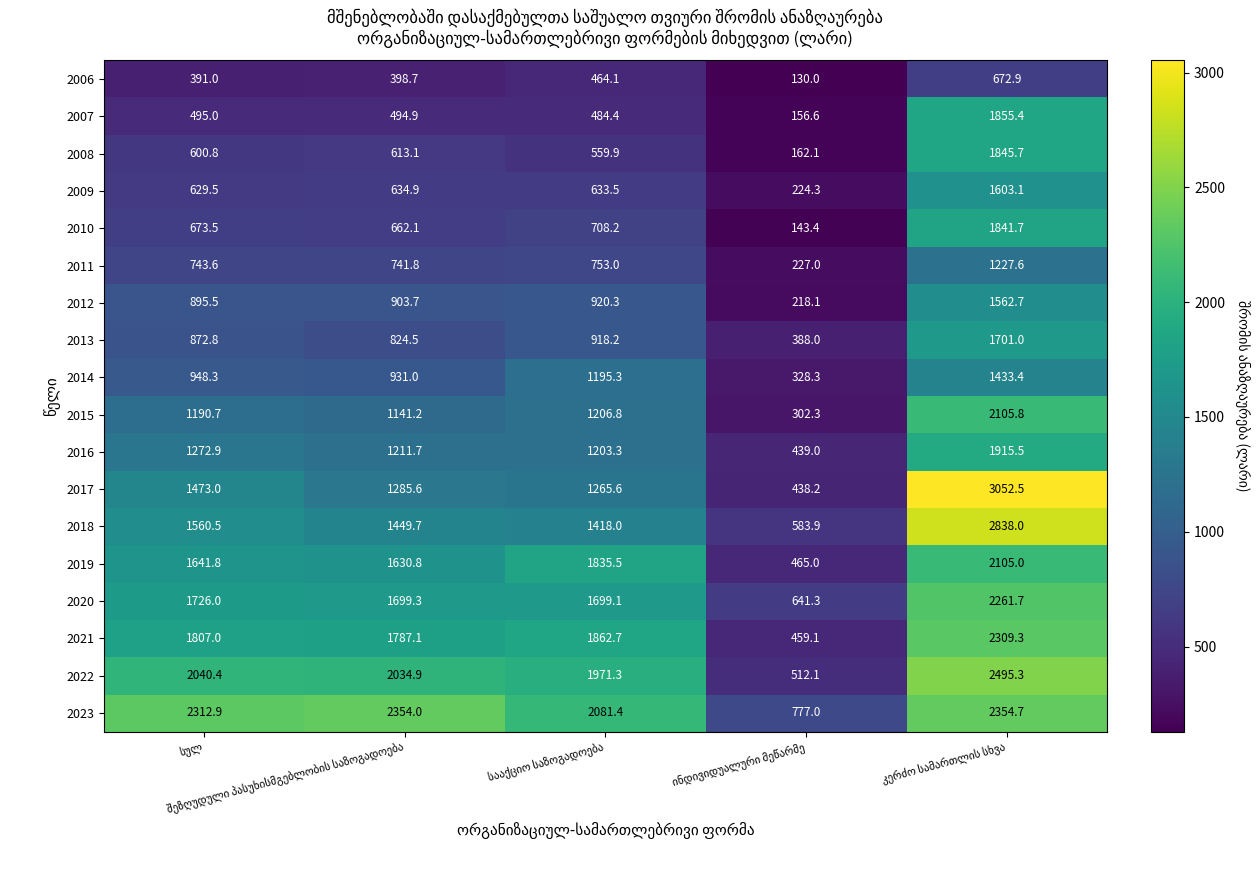

How many data points in 2008 are less than 600?

2